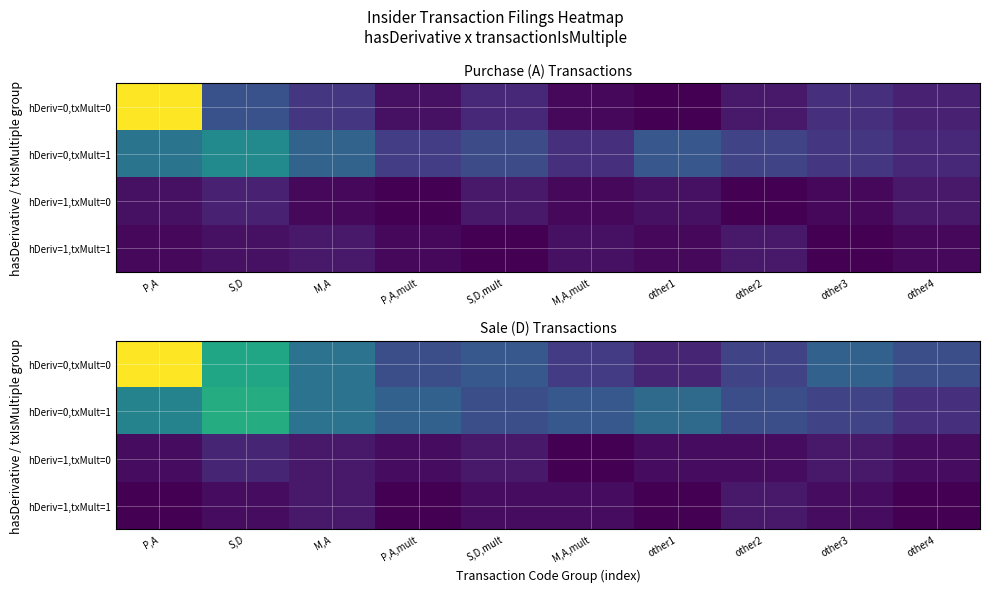

Which has a higher value, M,A or P,A,mult?

M,A